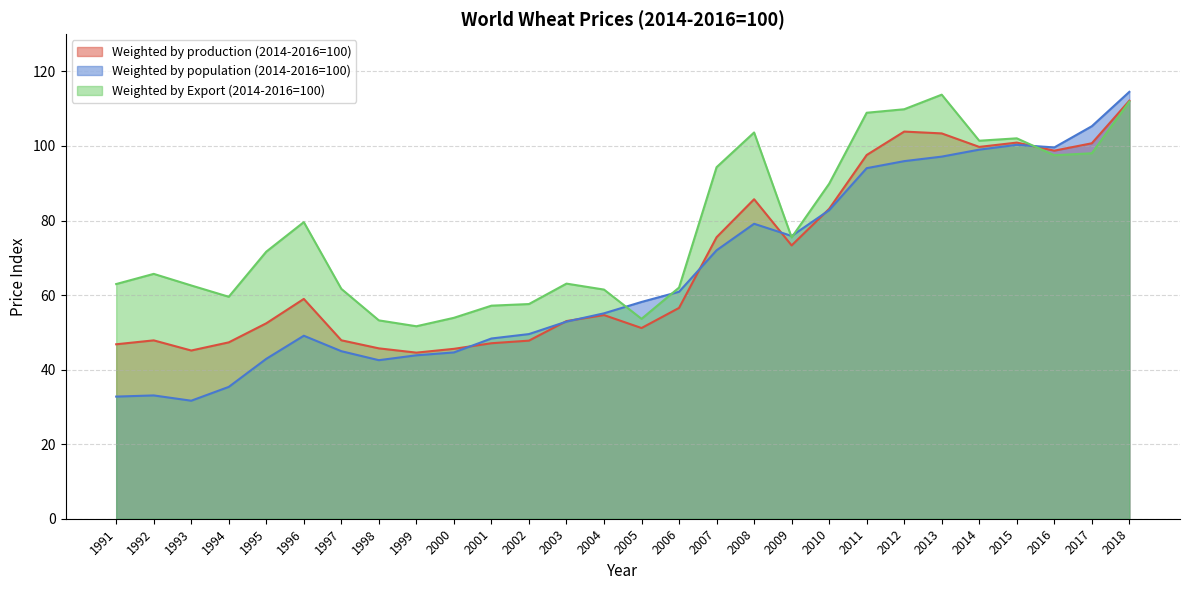

At which label does Weighted by production (2014-2016=100) reach its peak?

2018